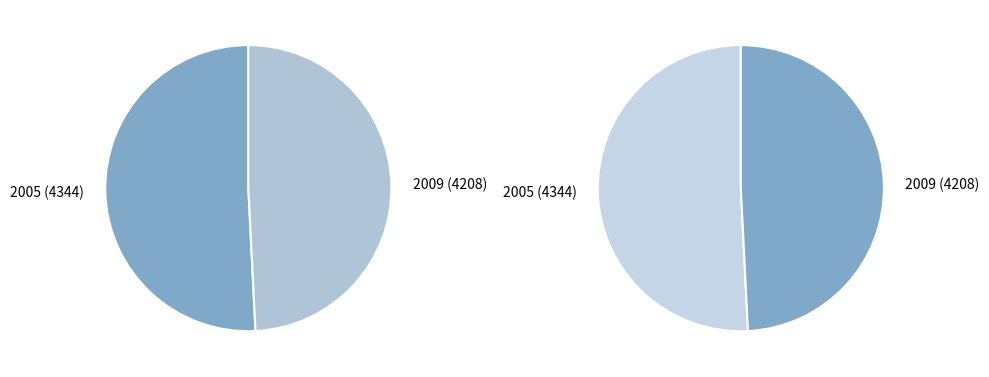

Which category accounts for the majority?

2005